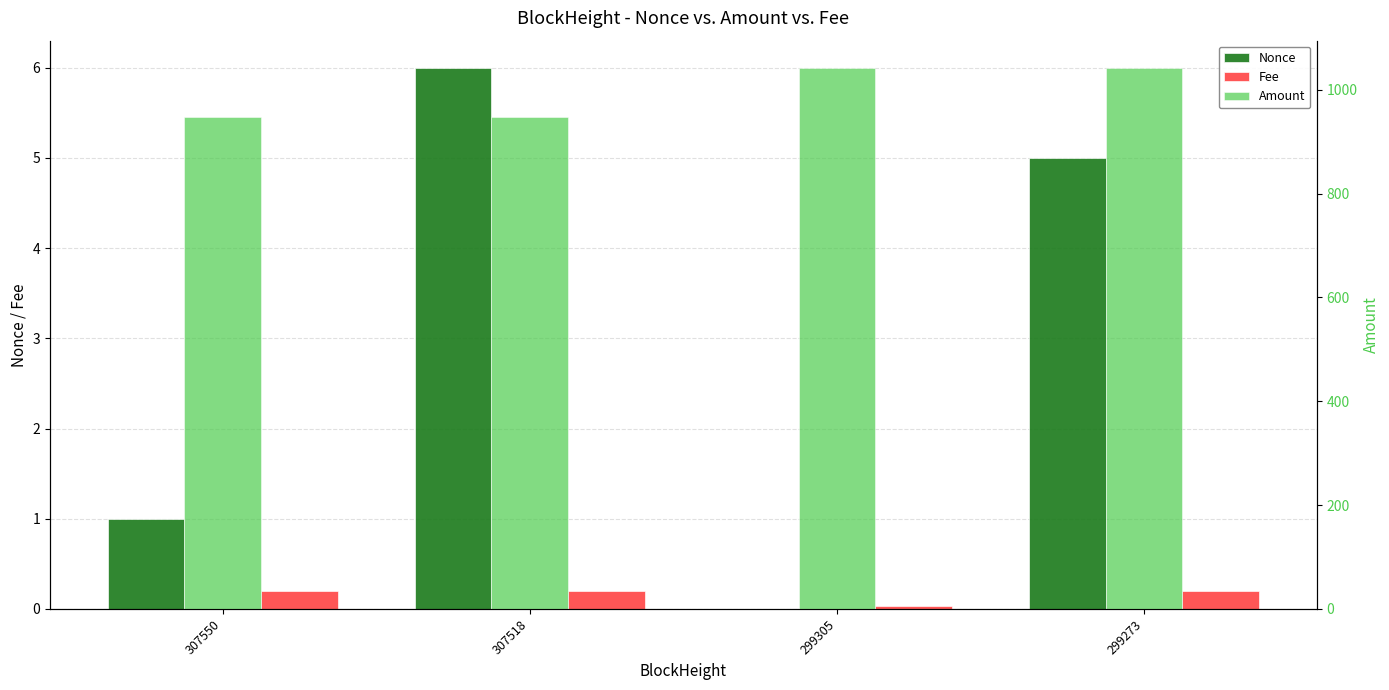

What are all the series names shown in the legend?

Nonce, Fee, Amount